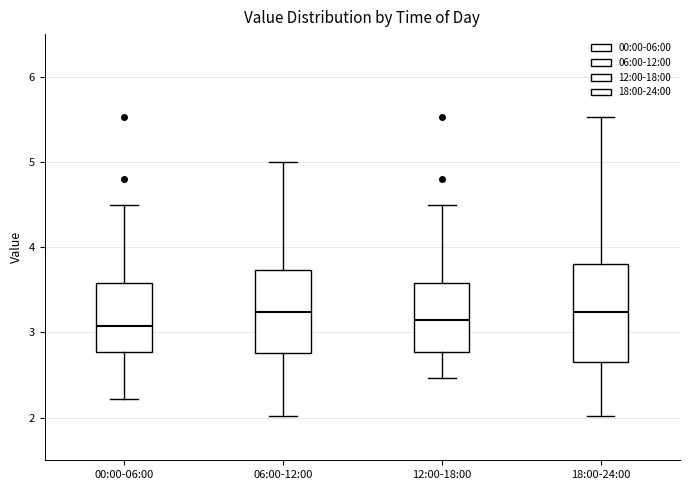

Reading left to right, read every box against the y-axis: the position of its median line, the range the box covers, and the ends of its whiskers. The values are not printed on the chart, so give them approximately, as read against the axis.

00:00-06:00: median 3.1, box 2.8 to 3.6, whiskers 2.2 to 4.5
06:00-12:00: median 3.2, box 2.8 to 3.7, whiskers 2.0 to 5.0
12:00-18:00: median 3.2, box 2.8 to 3.6, whiskers 2.5 to 4.5
18:00-24:00: median 3.2, box 2.7 to 3.8, whiskers 2.0 to 5.5